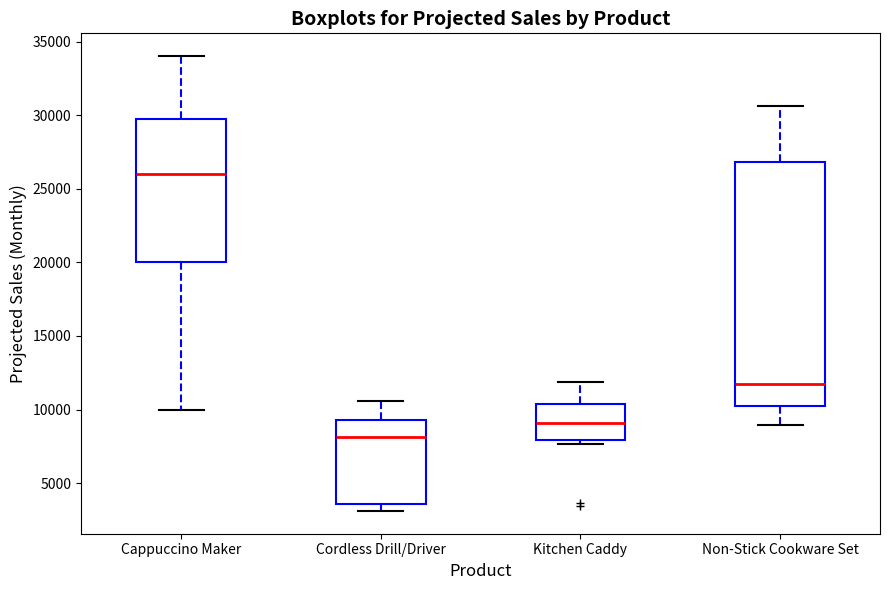

Where is the upper edge of the box for Kitchen Caddy on the y-axis? The values are not printed on the chart, so give them approximately, as read against the axis.

10500